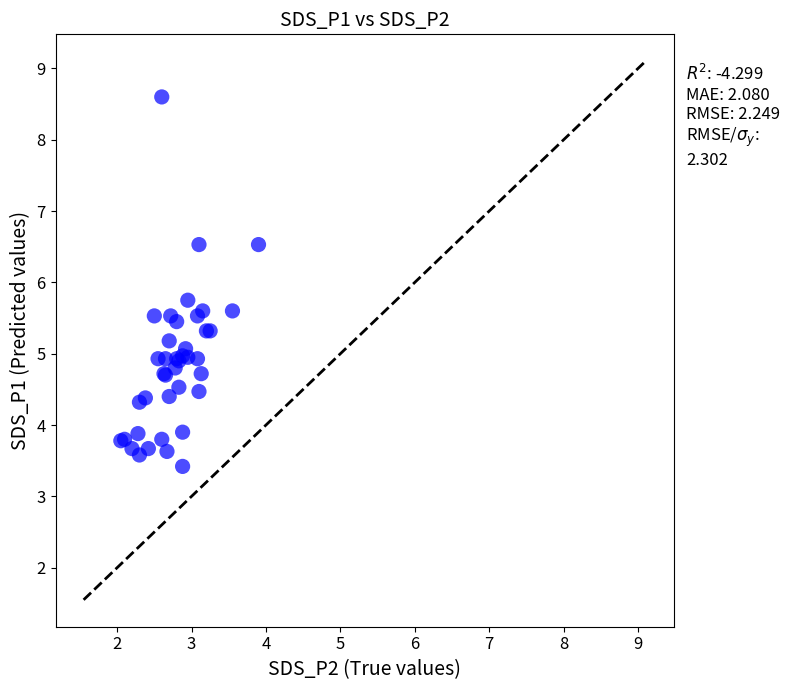

What Y value in the scatter plot is closest to 6?

5.8